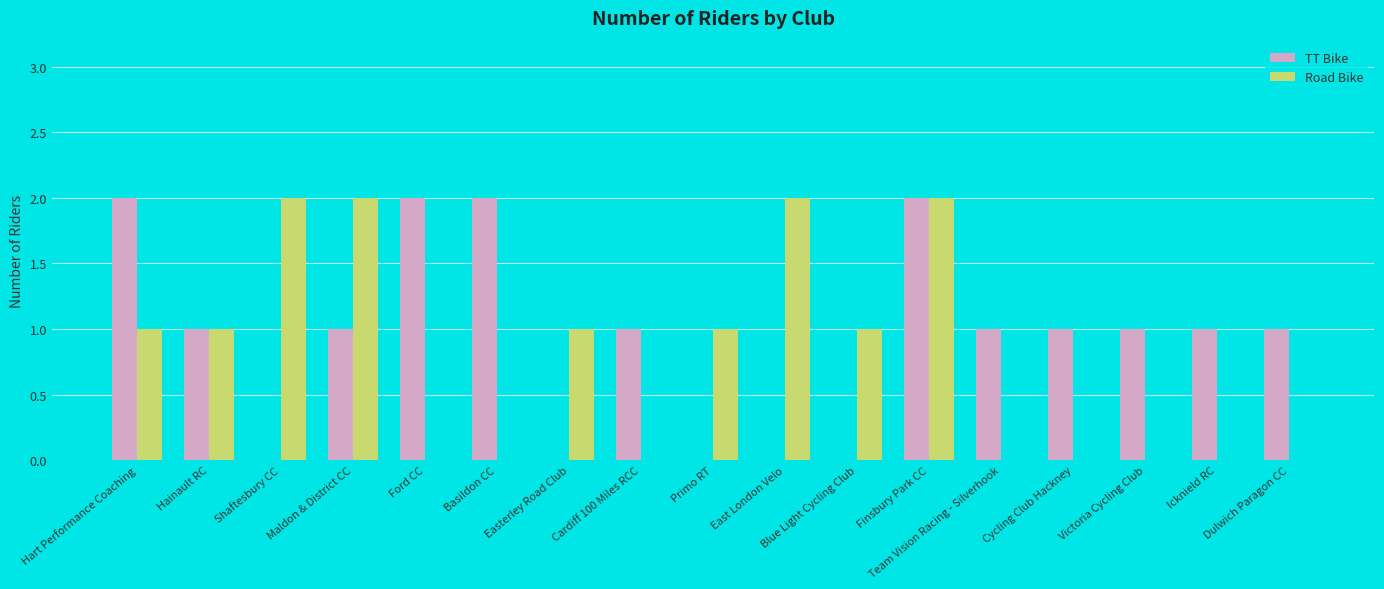

What is the spread (max minus min) of values at Icknield RC?

1